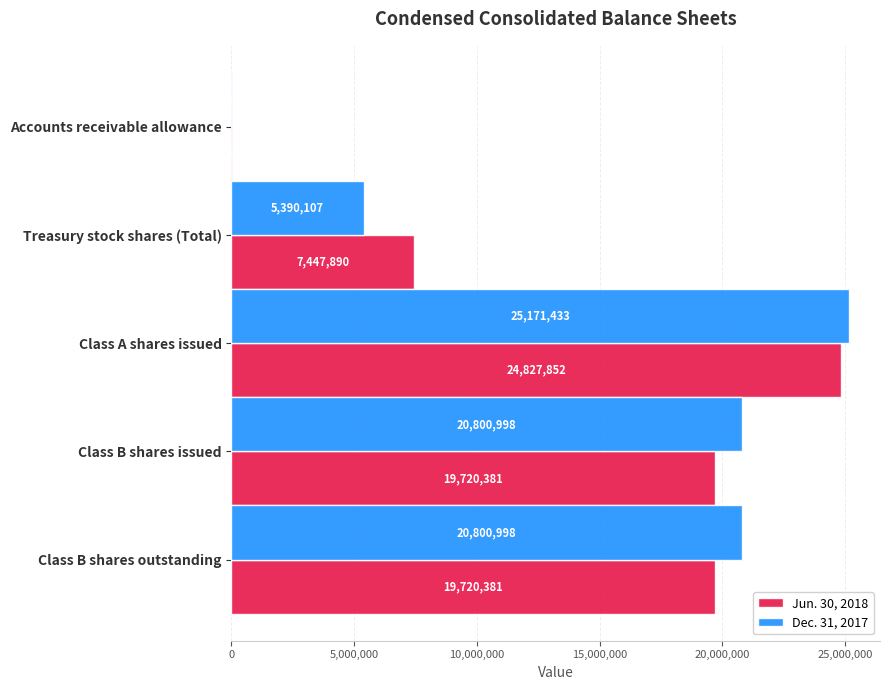

How many Dec. 31, 2017 values are between 5390107 and 20800998?

3